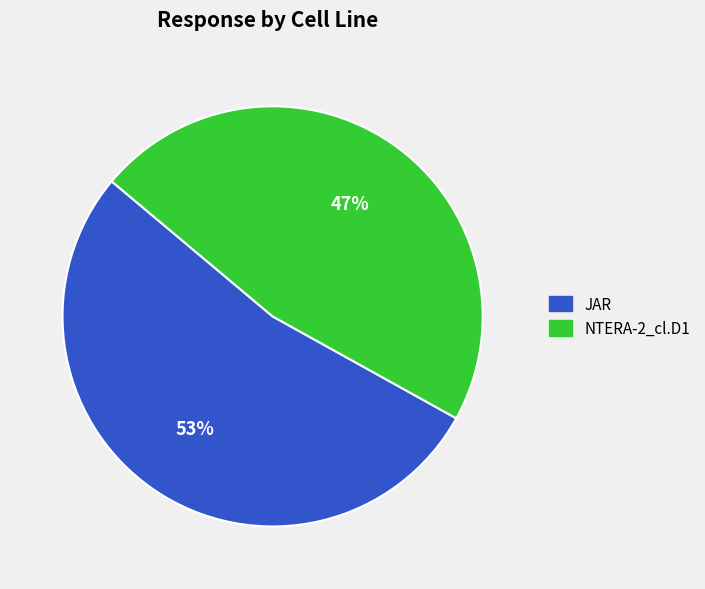

To the nearest percent, what is the difference between the largest and smallest slice percentages?

6%